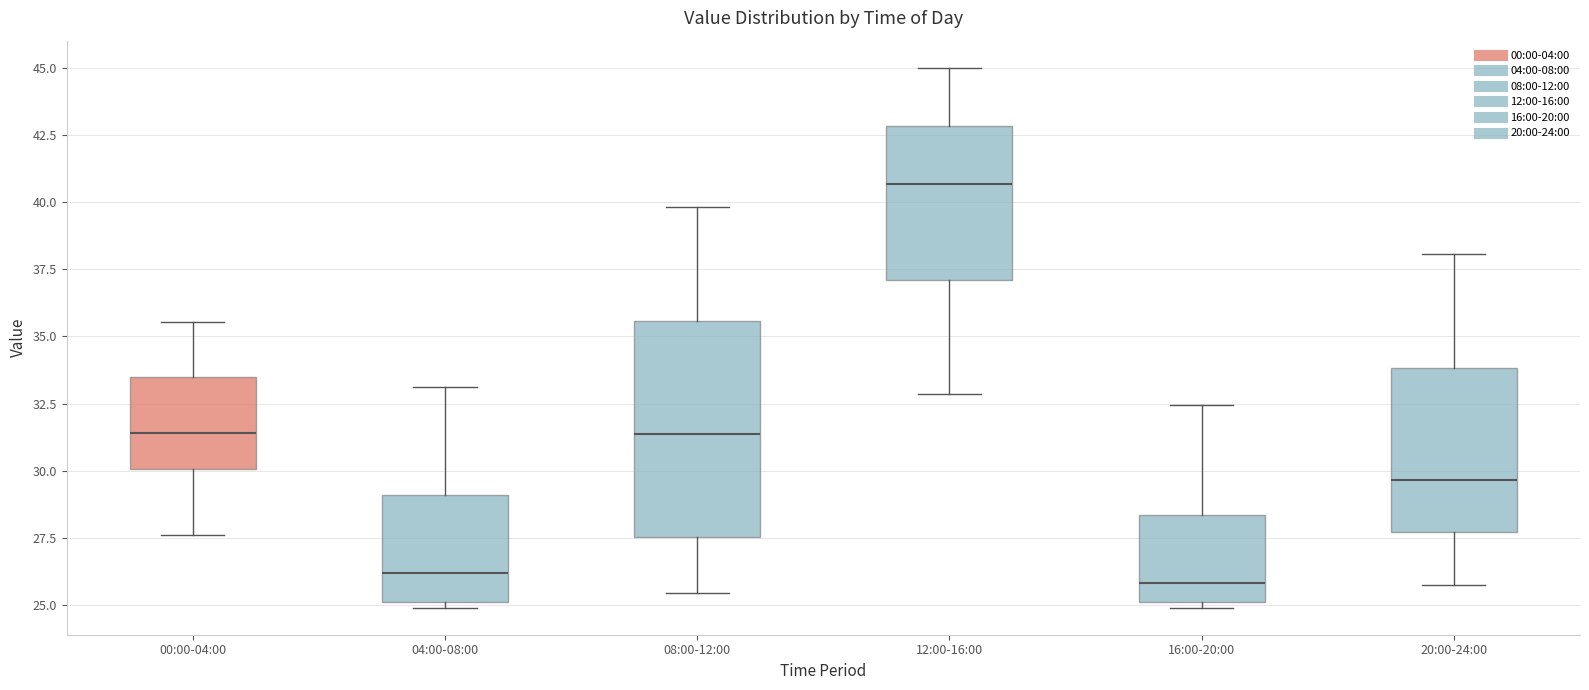

Reading left to right, read every box against the y-axis: the position of its median line, the range the box covers, and the ends of its whiskers. The values are not printed on the chart, so give them approximately, as read against the axis.

00:00-04:00: median 31.5, box 30.0 to 33.5, whiskers 27.5 to 35.5
04:00-08:00: median 26.0, box 25.0 to 29.0, whiskers 25.0 (just below the box's lower edge) to 33.0
08:00-12:00: median 31.5, box 27.5 to 35.5, whiskers 25.5 to 40.0
12:00-16:00: median 40.5, box 37.0 to 43.0, whiskers 33.0 to 45.0
16:00-20:00: median 26.0, box 25.0 to 28.5, whiskers 25.0 (just below the box's lower edge) to 32.5
20:00-24:00: median 29.5, box 27.5 to 34.0, whiskers 25.5 to 38.0